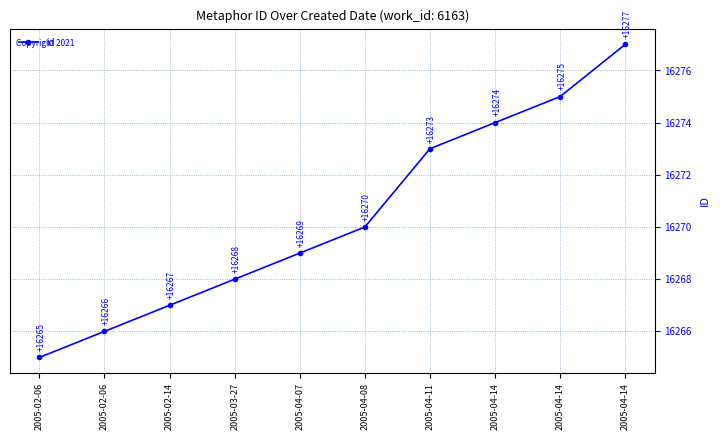

Where is the data nearest to the value 16271?

2005-04-08